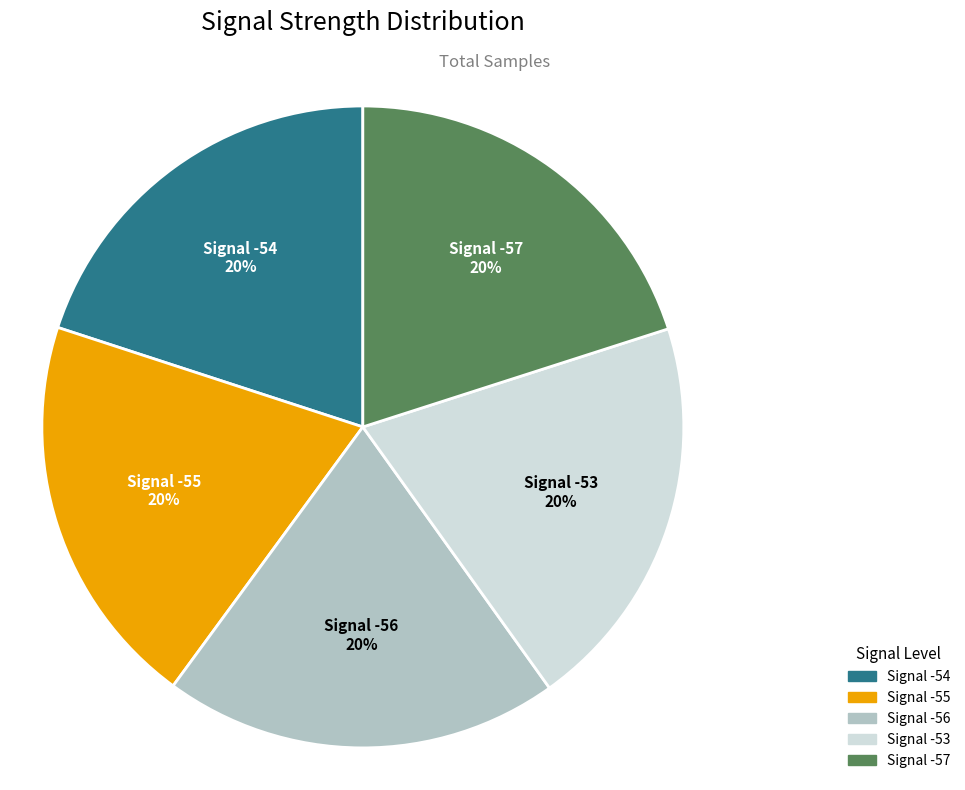

Is there a majority slice in this chart?

No